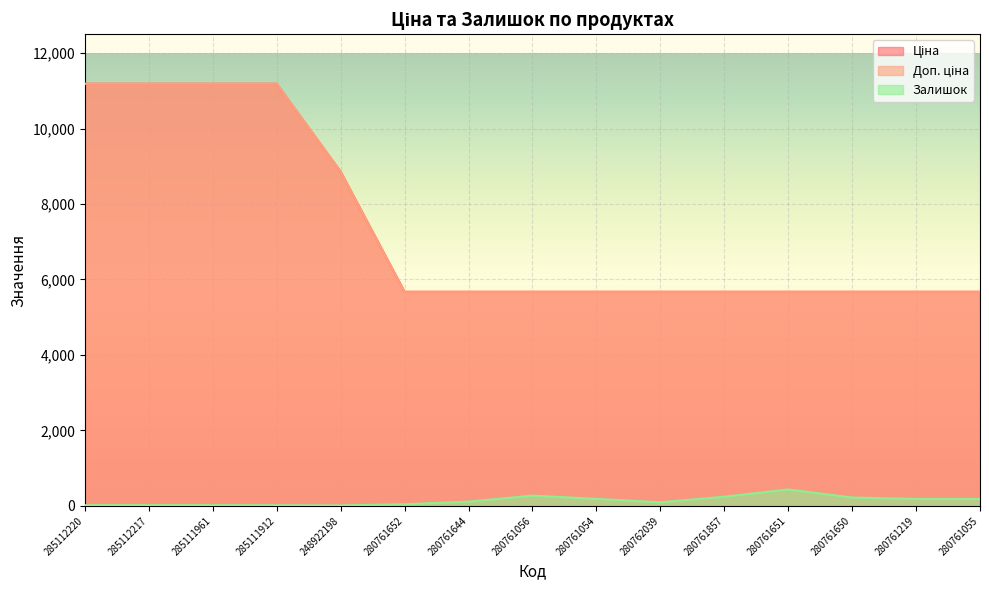

What is the sum of all Ціна values?

110347.5